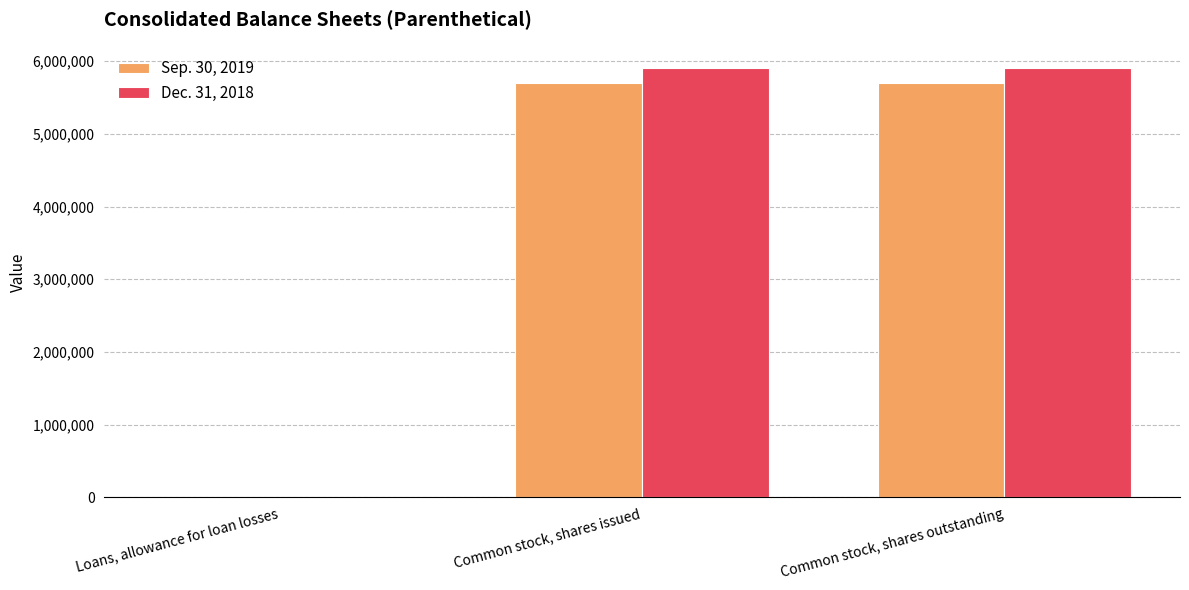

Is the value of Dec. 31, 2018 at Common stock, shares outstanding greater than the value of Sep. 30, 2019 at Common stock, shares outstanding?

Yes